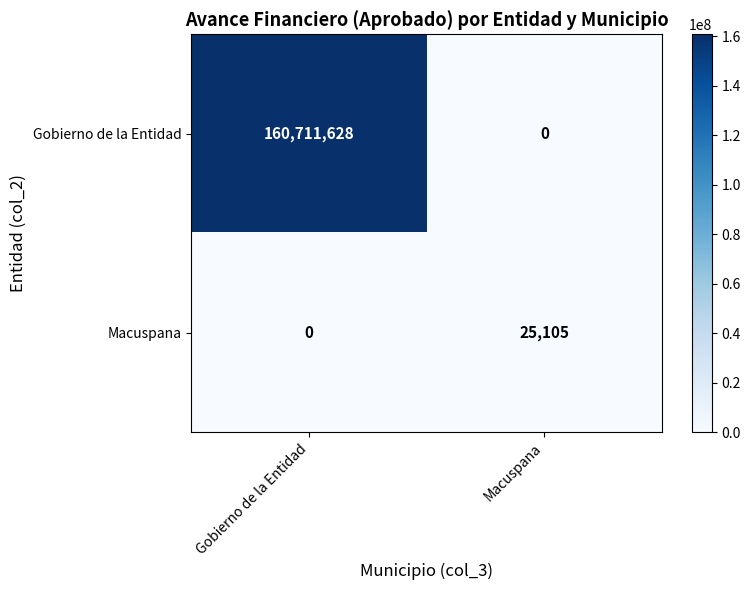

What is the spread (max minus min) of values at Macuspana?

25105